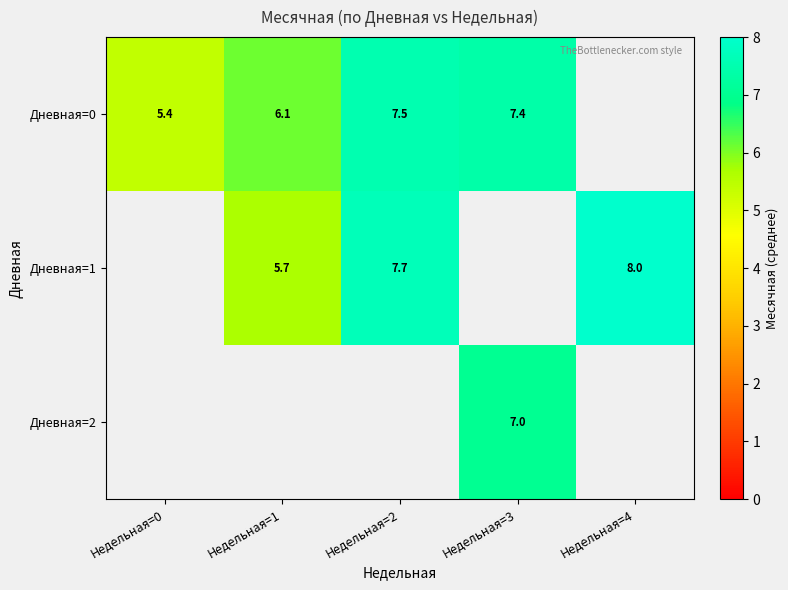

What is the smallest value displayed?

5.4